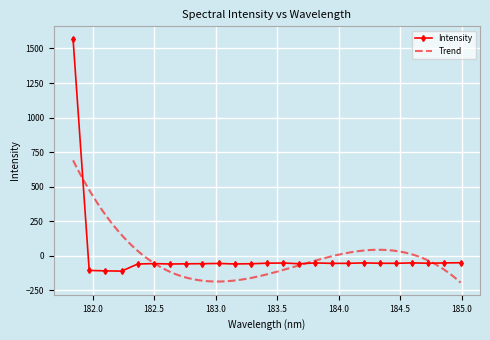

Is this an area chart (filled region under the line)?

No